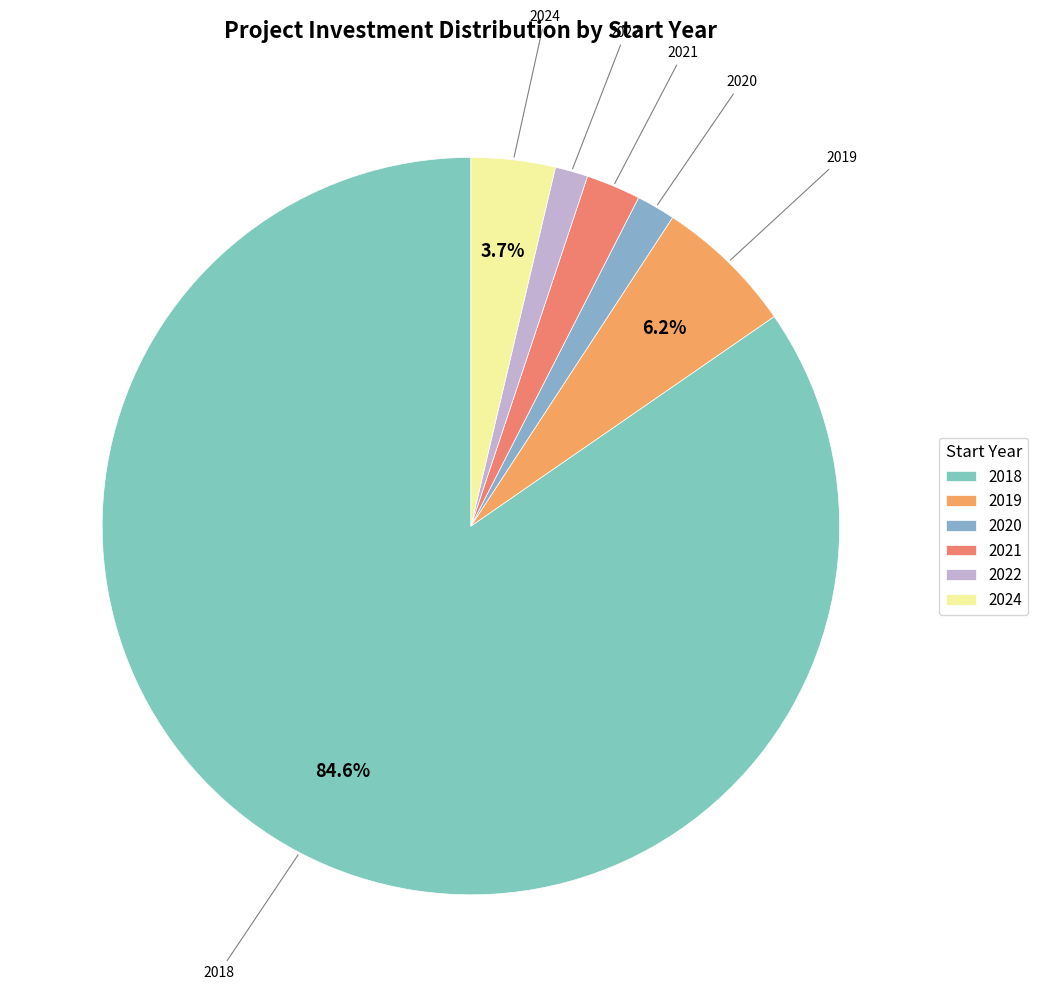

Which slice is the largest?

2018